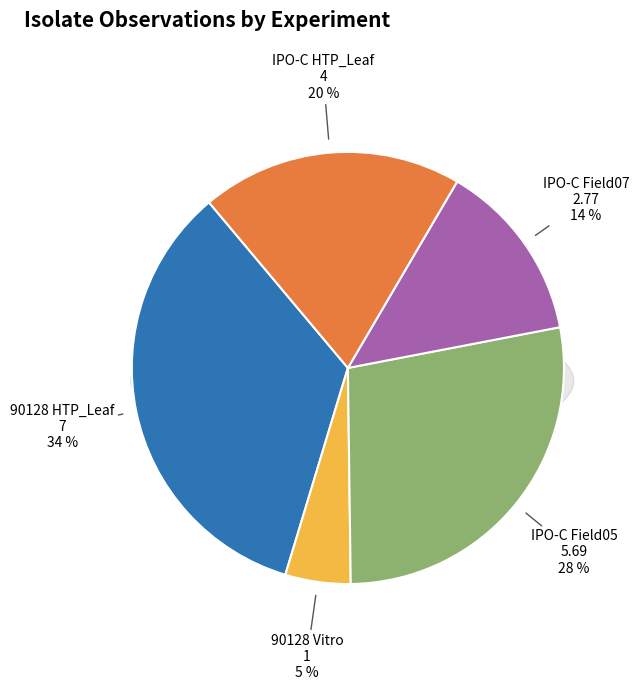

What percentage is the IPO-C HTP_Leaf slice, to the nearest percent?

20%